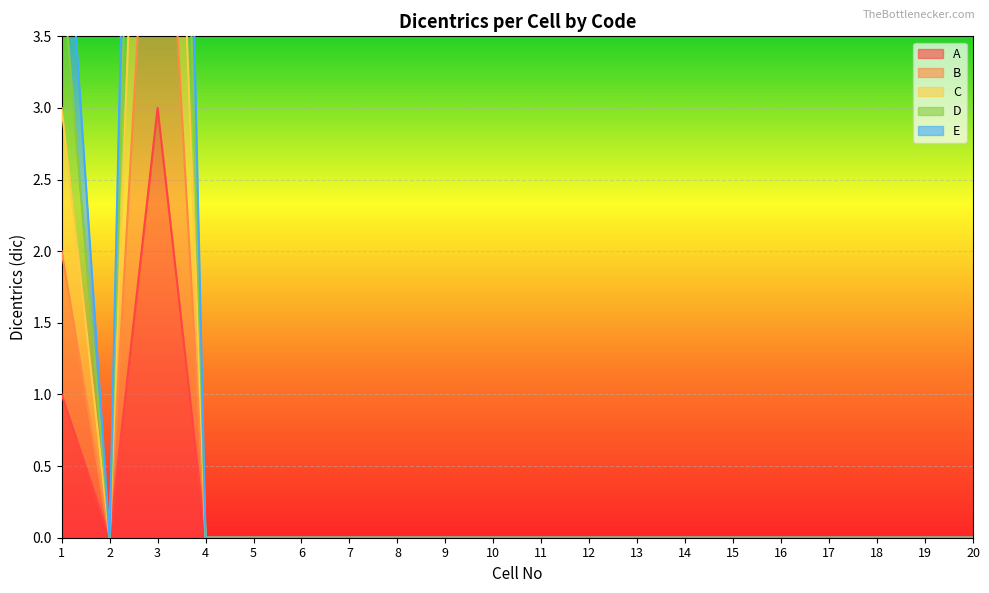

What is the average value of the C series?

1